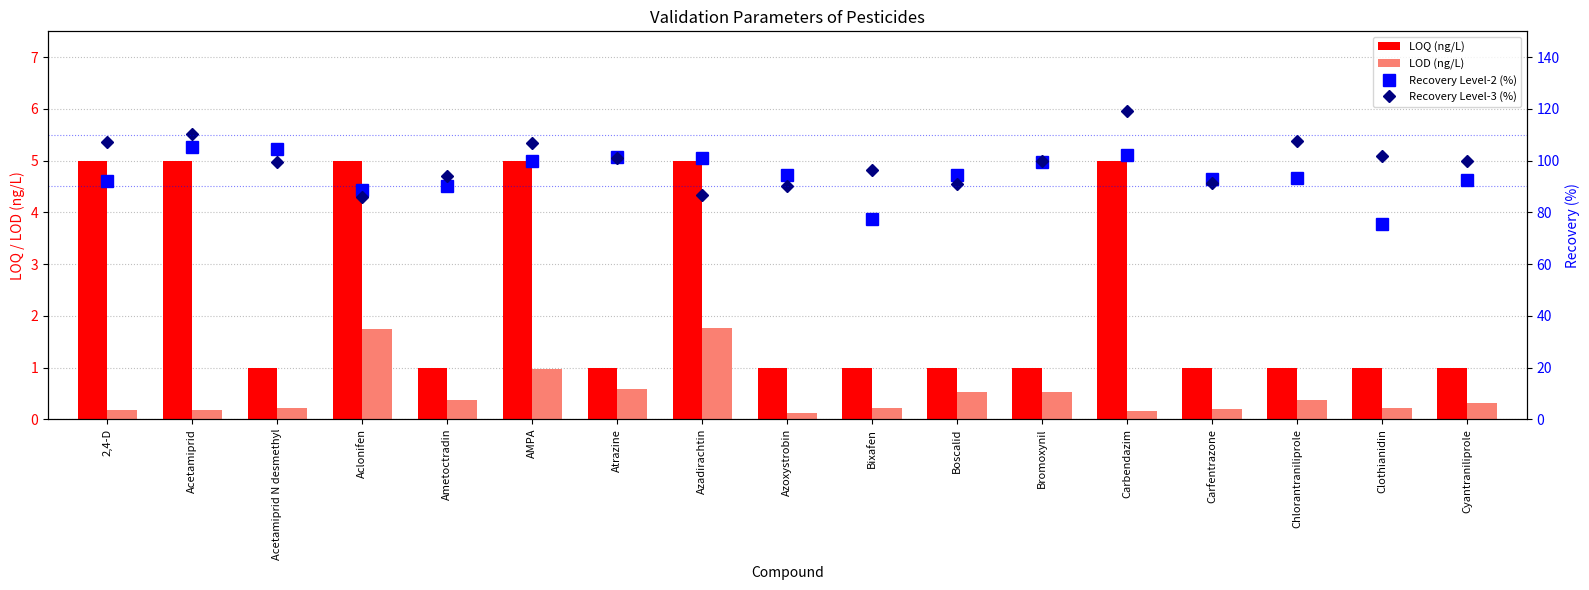

Is the value of LOD (ng/L) at Acetamiprid N desmethyl greater than the value of Recovery Level-2 (%) at AMPA?

No